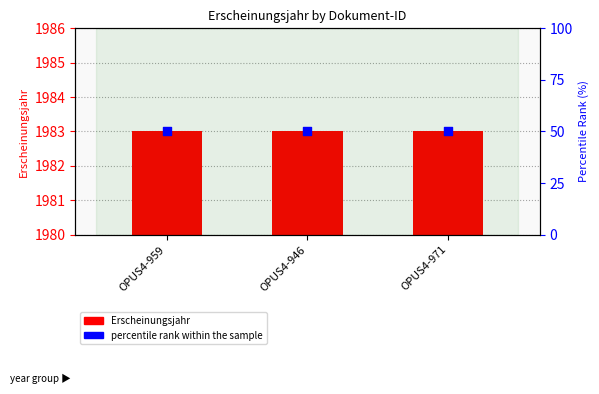

Which series contains the highest Y value?

percentile rank within the sample